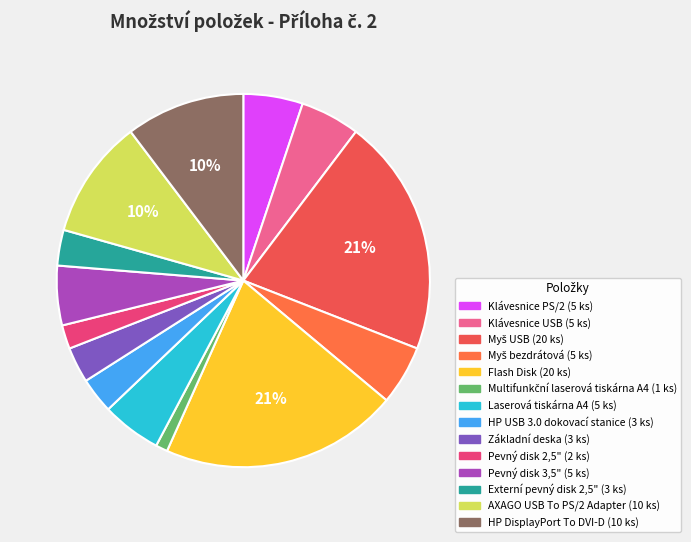

To the nearest percent, what portion does Flash Disk represent?

21%